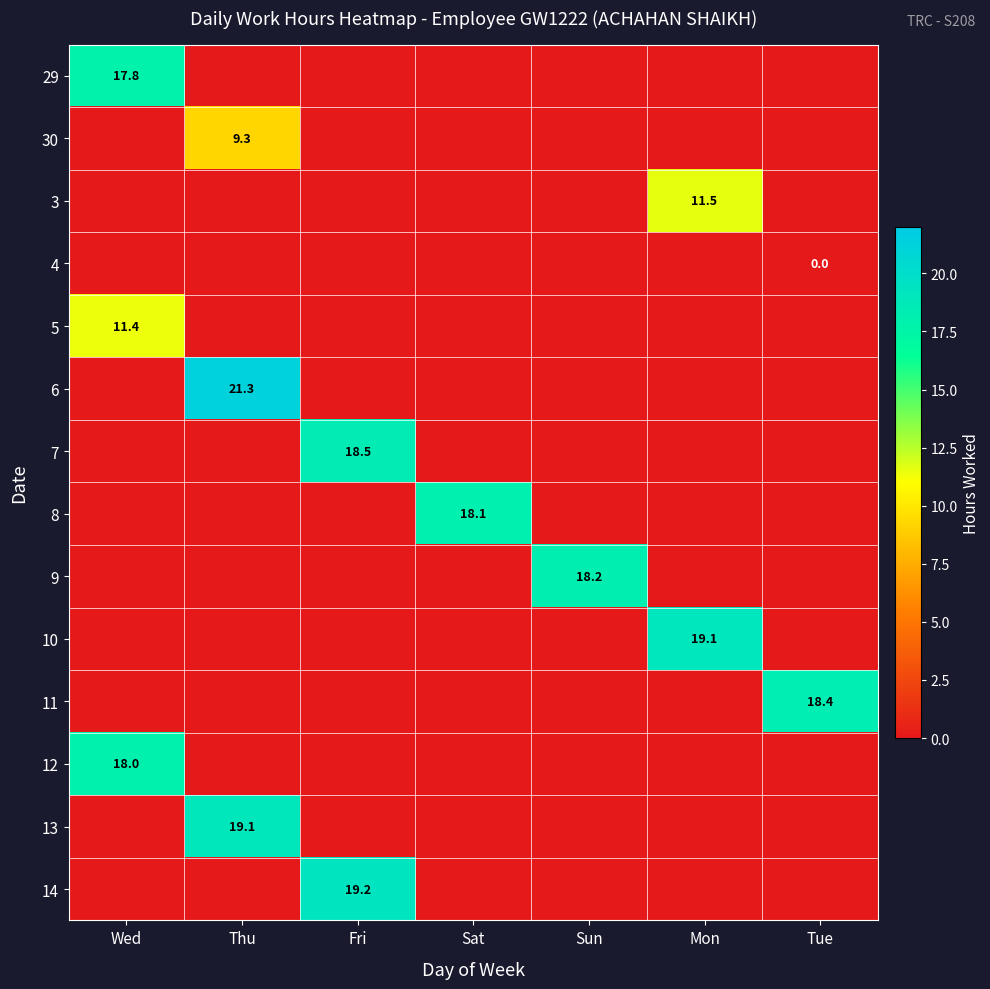

At how many categories does at least one series exceed 3?

7